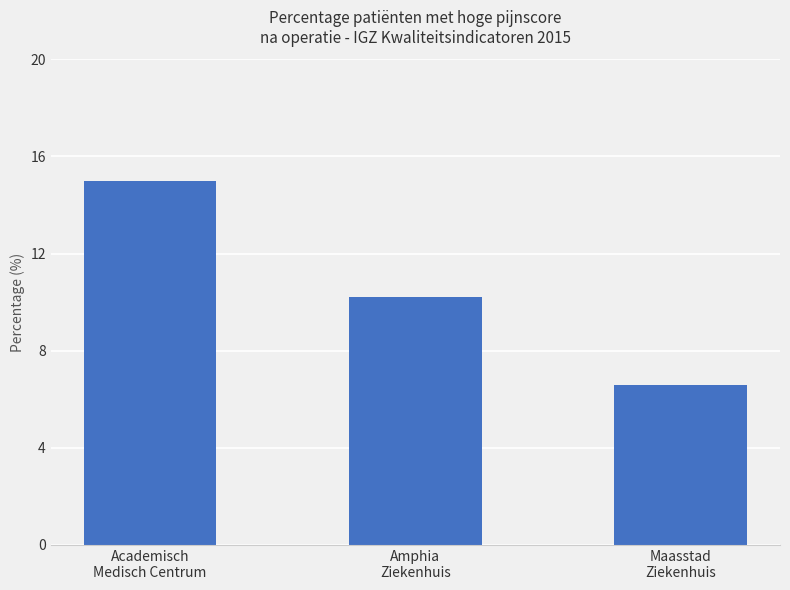

What position from the right is Maasstad
Ziekenhuis?

1